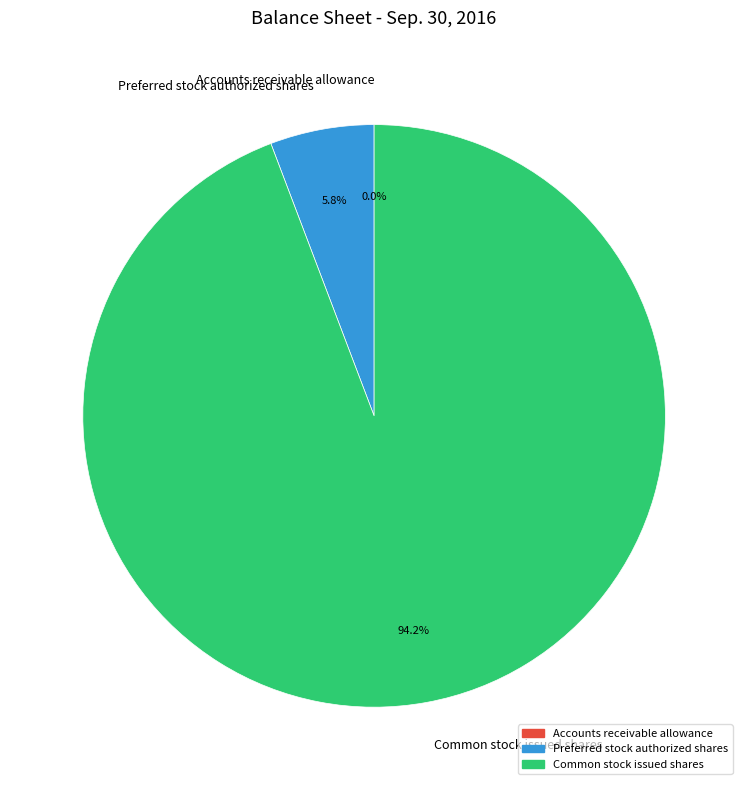

Is there any slice that represents more than half of the pie?

Yes